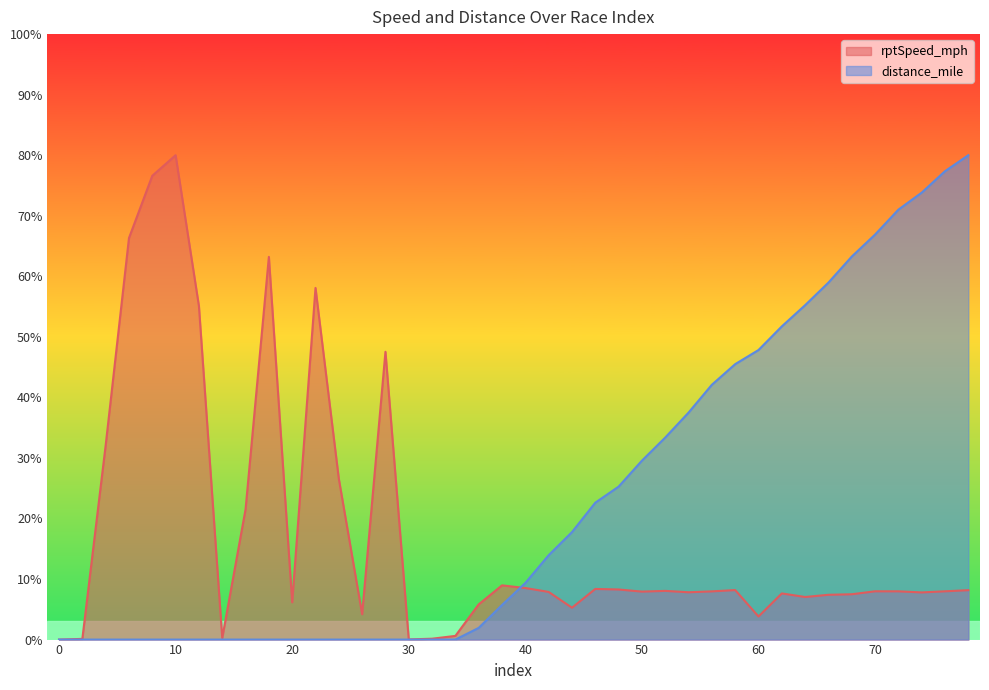

Which series has the largest total across all categories?

distance_mile